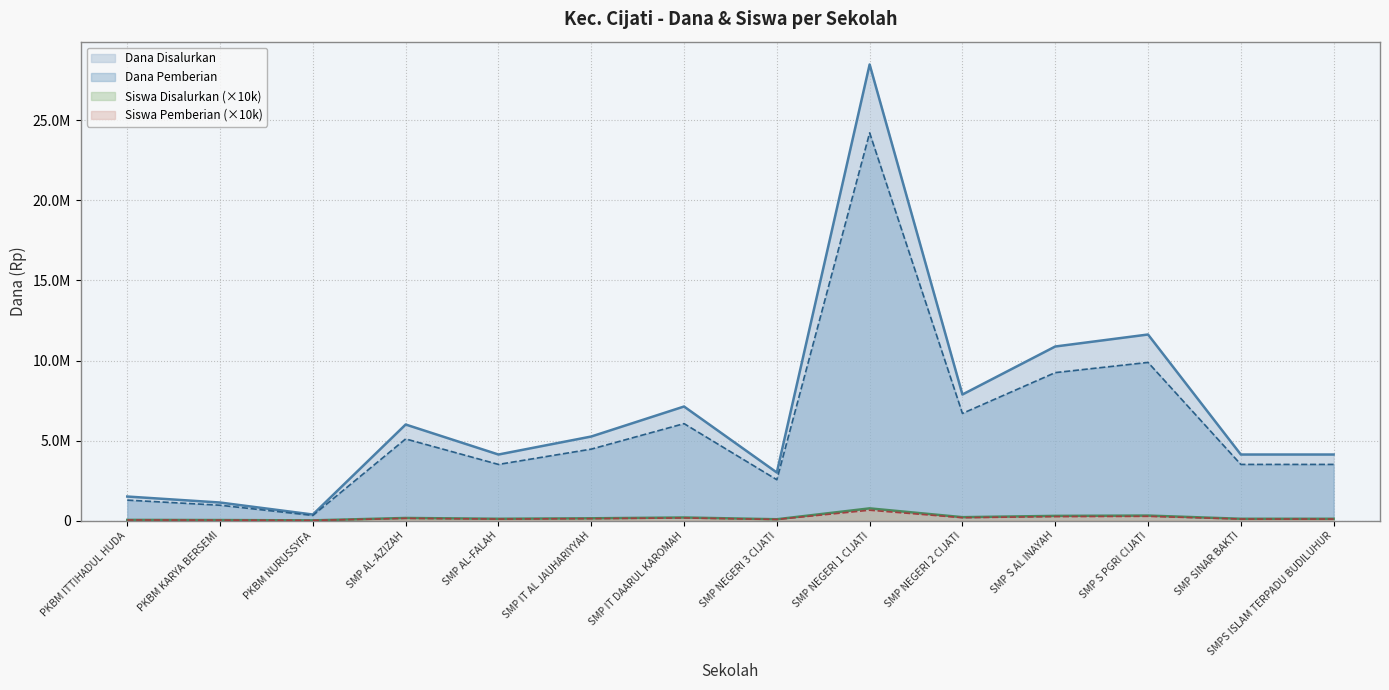

Reading left to right, extract all data points from this chart.

Dana Disalurkan: PKBM ITTIHADUL HUDA=1500000	PKBM KARYA BERSEMI=1125000	PKBM NURUSSYFA=375000	SMP AL-AZIZAH=6000000	SMP AL-FALAH=4125000	SMP IT AL JAUHARIYYAH=5250000	SMP IT DAARUL KAROMAH=7125000	SMP NEGERI 3 CIJATI=3000000	SMP NEGERI 1 CIJATI=28500000	SMP NEGERI 2 CIJATI=7875000	SMP S AL INAYAH=10875000	SMP S PGRI CIJATI=11625000	SMP SINAR BAKTI=4125000	SMPS ISLAM TERPADU BUDILUHUR=4125000
Dana Pemberian: PKBM ITTIHADUL HUDA=1275000	PKBM KARYA BERSEMI=956250	PKBM NURUSSYFA=318750	SMP AL-AZIZAH=5100000	SMP AL-FALAH=3506250	SMP IT AL JAUHARIYYAH=4462500	SMP IT DAARUL KAROMAH=6056250	SMP NEGERI 3 CIJATI=2550000	SMP NEGERI 1 CIJATI=24225000	SMP NEGERI 2 CIJATI=6693750	SMP S AL INAYAH=9243750	SMP S PGRI CIJATI=9881250	SMP SINAR BAKTI=3506250	SMPS ISLAM TERPADU BUDILUHUR=3506250
Siswa Disalurkan: PKBM ITTIHADUL HUDA=40000	PKBM KARYA BERSEMI=30000	PKBM NURUSSYFA=10000	SMP AL-AZIZAH=160000	SMP AL-FALAH=110000	SMP IT AL JAUHARIYYAH=140000	SMP IT DAARUL KAROMAH=190000	SMP NEGERI 3 CIJATI=80000	SMP NEGERI 1 CIJATI=760000	SMP NEGERI 2 CIJATI=210000	SMP S AL INAYAH=290000	SMP S PGRI CIJATI=310000	SMP SINAR BAKTI=110000	SMPS ISLAM TERPADU BUDILUHUR=110000
Siswa Pemberian: PKBM ITTIHADUL HUDA=34000	PKBM KARYA BERSEMI=25500	PKBM NURUSSYFA=8500	SMP AL-AZIZAH=136000	SMP AL-FALAH=93500	SMP IT AL JAUHARIYYAH=119000	SMP IT DAARUL KAROMAH=161500	SMP NEGERI 3 CIJATI=68000	SMP NEGERI 1 CIJATI=646000	SMP NEGERI 2 CIJATI=178500	SMP S AL INAYAH=246500	SMP S PGRI CIJATI=263500	SMP SINAR BAKTI=93500	SMPS ISLAM TERPADU BUDILUHUR=93500